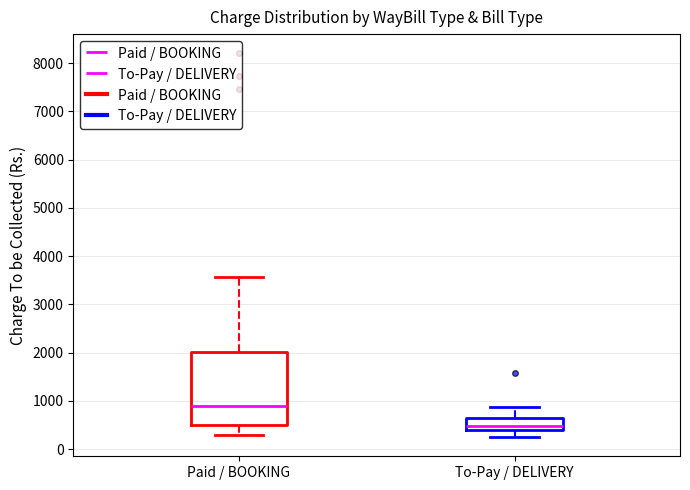

Comparing the boxes themselves (not the whiskers), which one is the tallest?

Paid / BOOKING